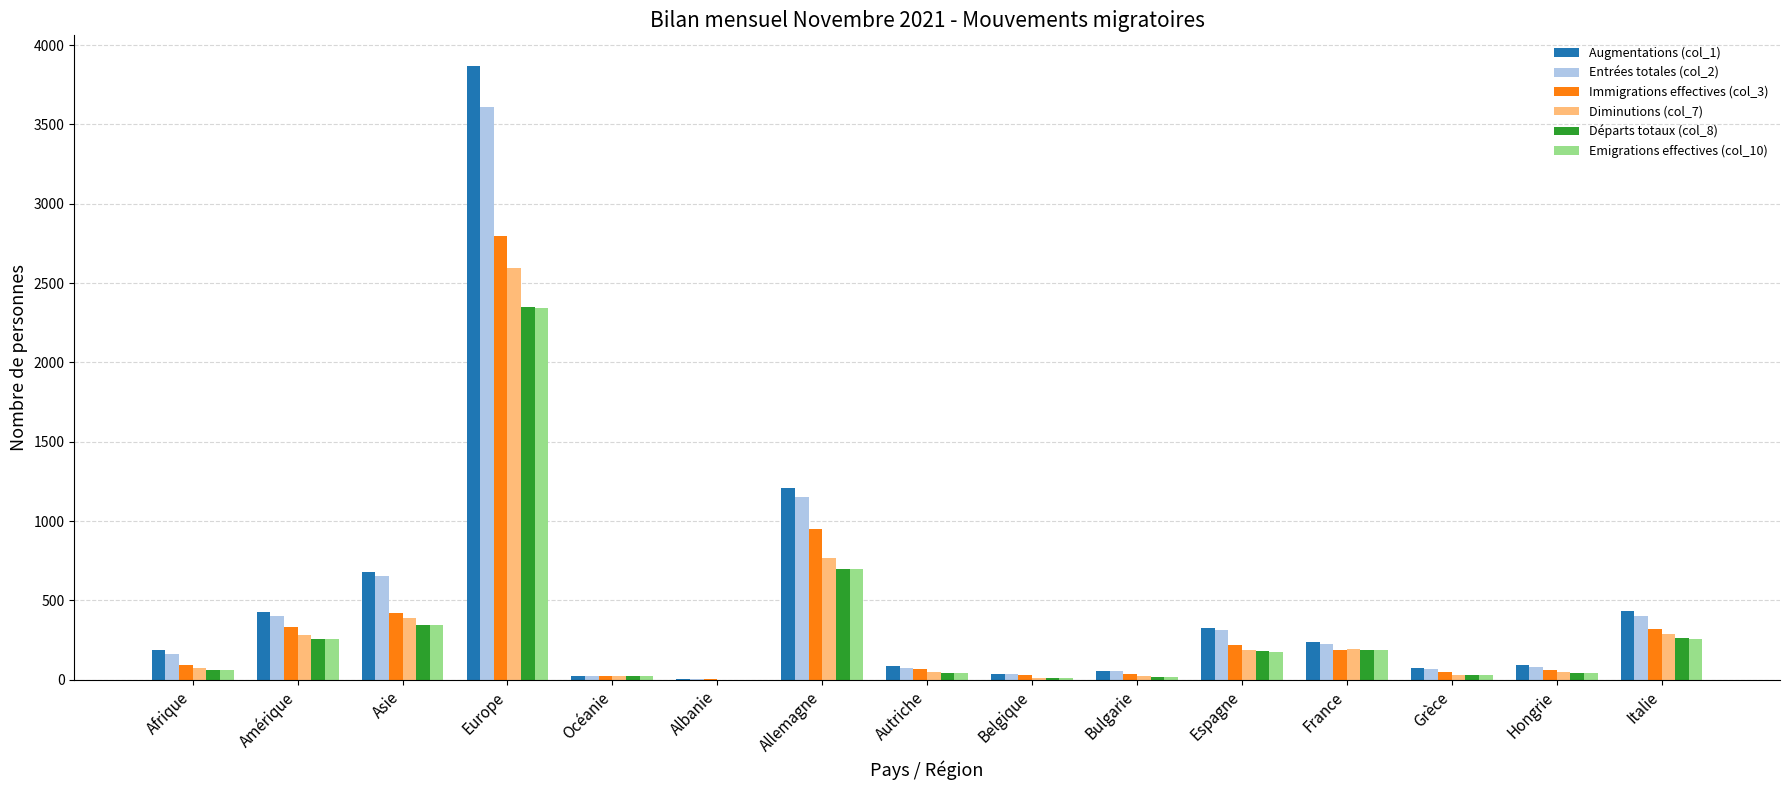

At which label does Entrées totales (col_2) reach its peak?

Europe